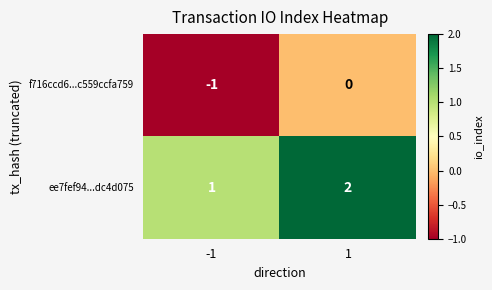

What is the sum of the ee7fef94...dc4d075 values at 1 and -1?

3